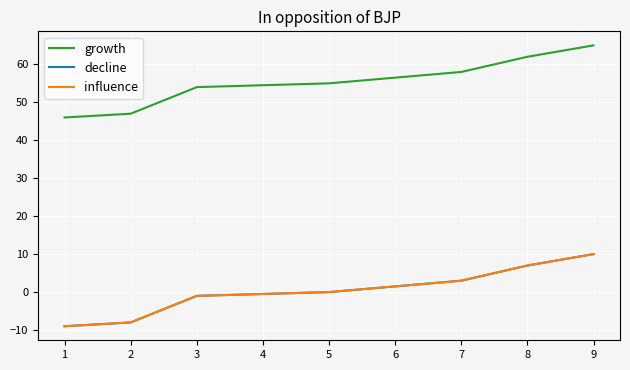

At which label does decline first exceed 0?

7